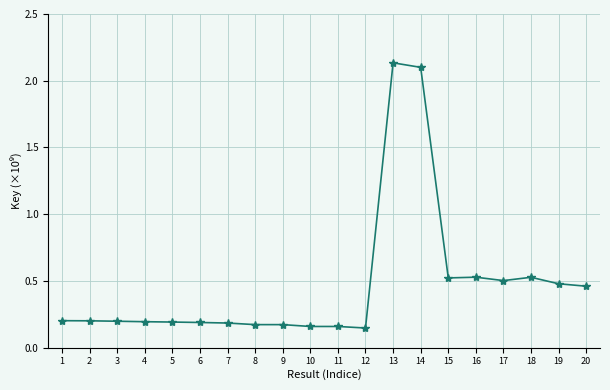

Between 11 and 4, which is larger?

4